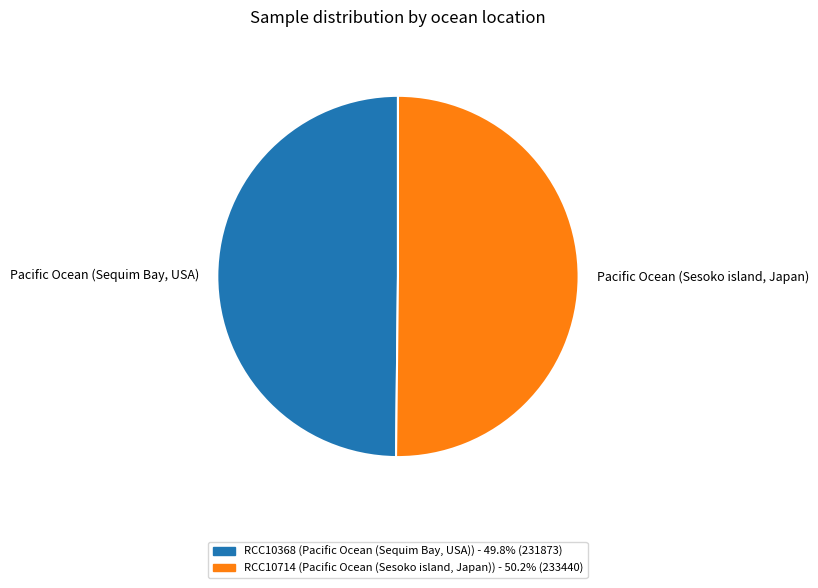

Count the number of slices in the pie.

2